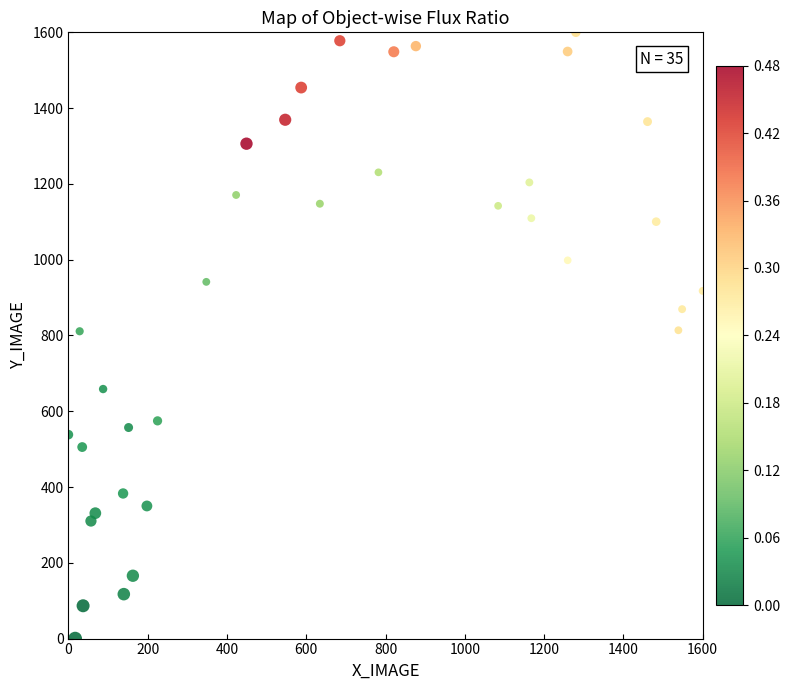

What is the range of Y values (max minus min)?

1600.0